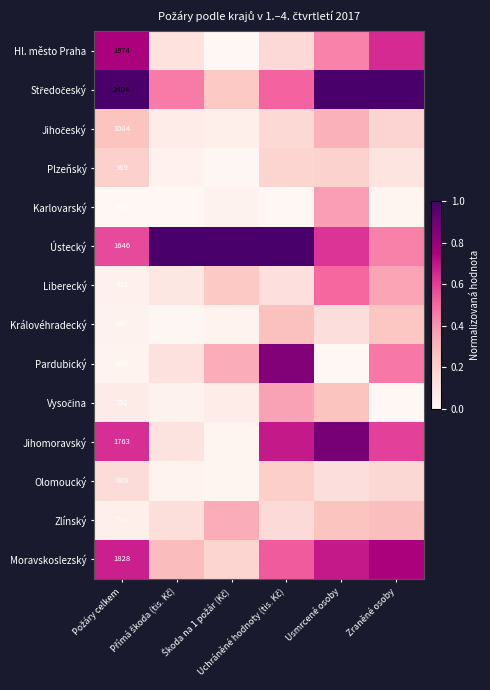

Is it true that Karlovarský equals 0.0 at Škoda na 1 požár (Kč)?

False